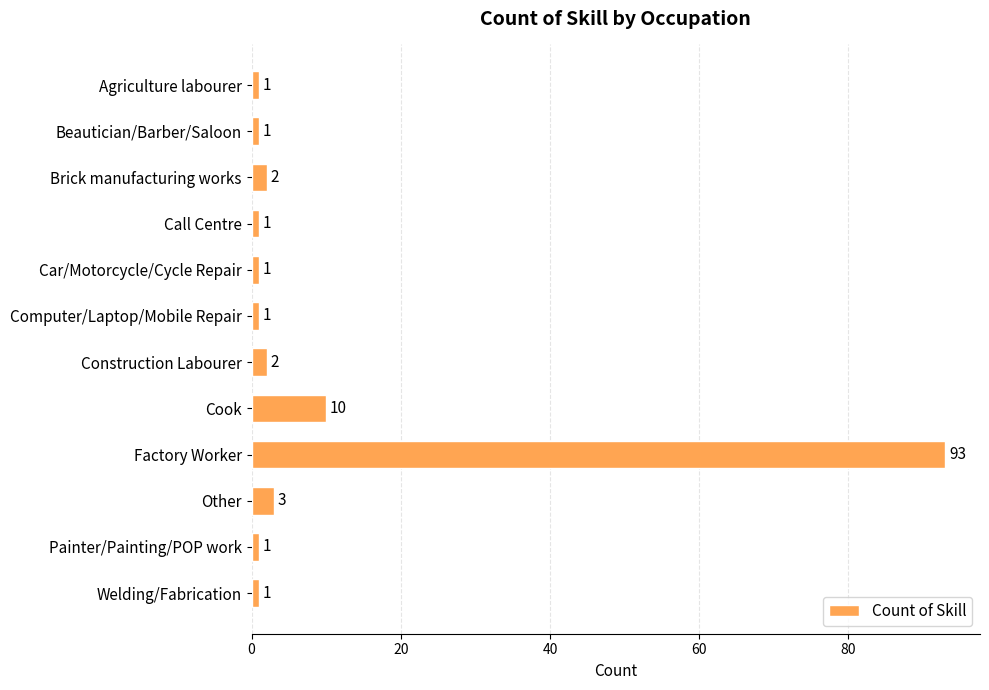

Where is the data nearest to the value 47?

Cook